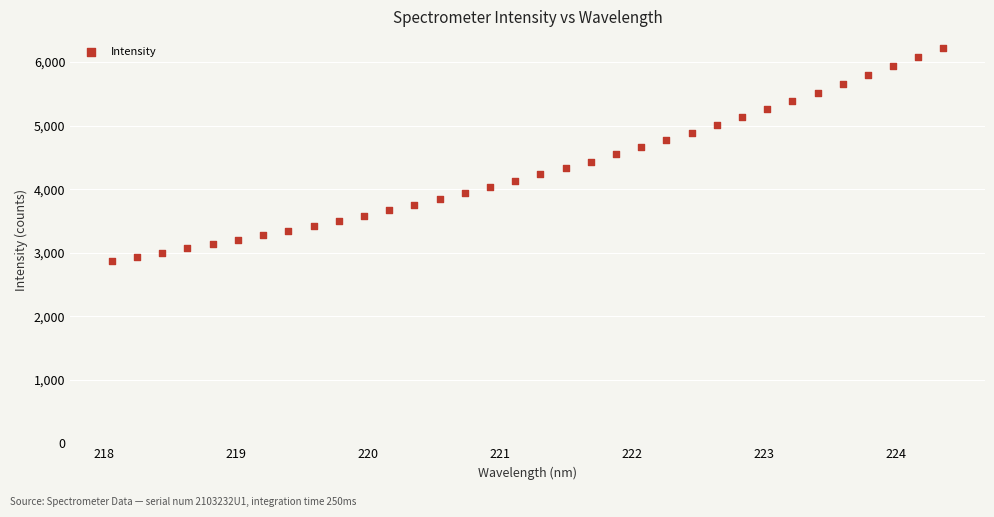

What is the range of X values (max minus min)?

6.3